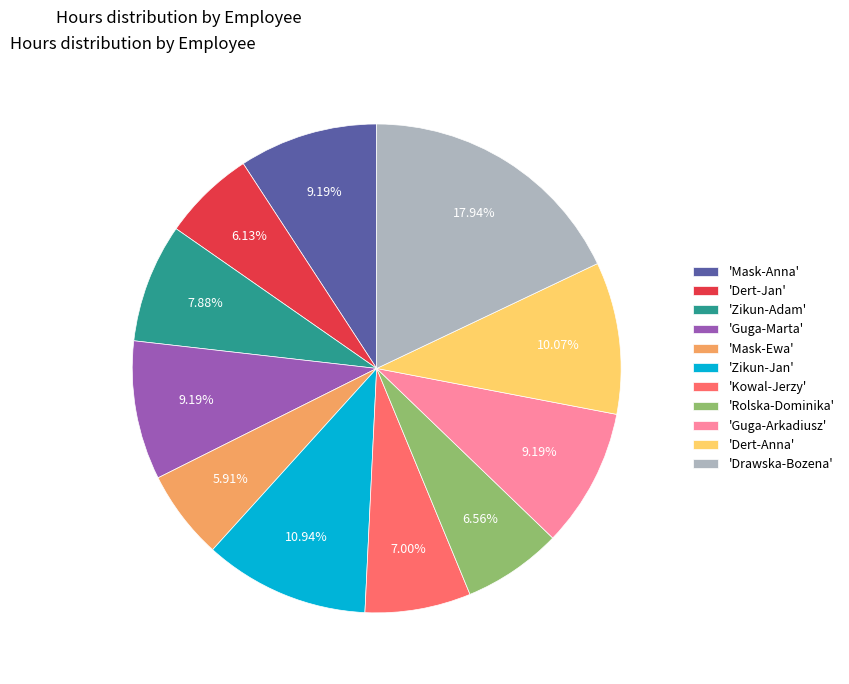

Is there a majority slice in this chart?

No